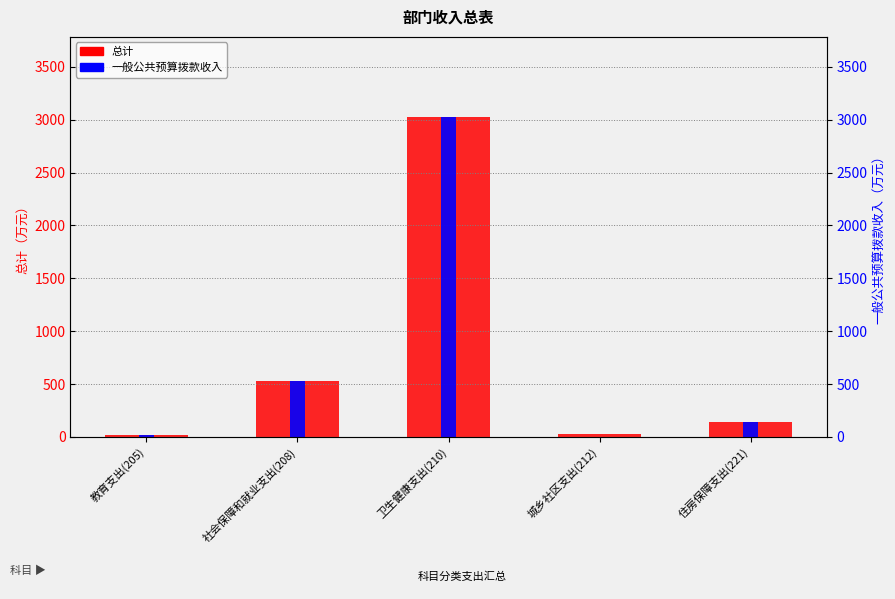

Reading right to left, list all the values displayed in this chart.

总计: 住房保障支出(221)=143.9	城乡社区支出(212)=30.9	卫生健康支出(210)=3026.7	社会保障和就业支出(208)=525.9	教育支出(205)=15.4
一般公共预算拨款收入: 住房保障支出(221)=143.9	城乡社区支出(212)=0.0	卫生健康支出(210)=3026.7	社会保障和就业支出(208)=525.9	教育支出(205)=15.4